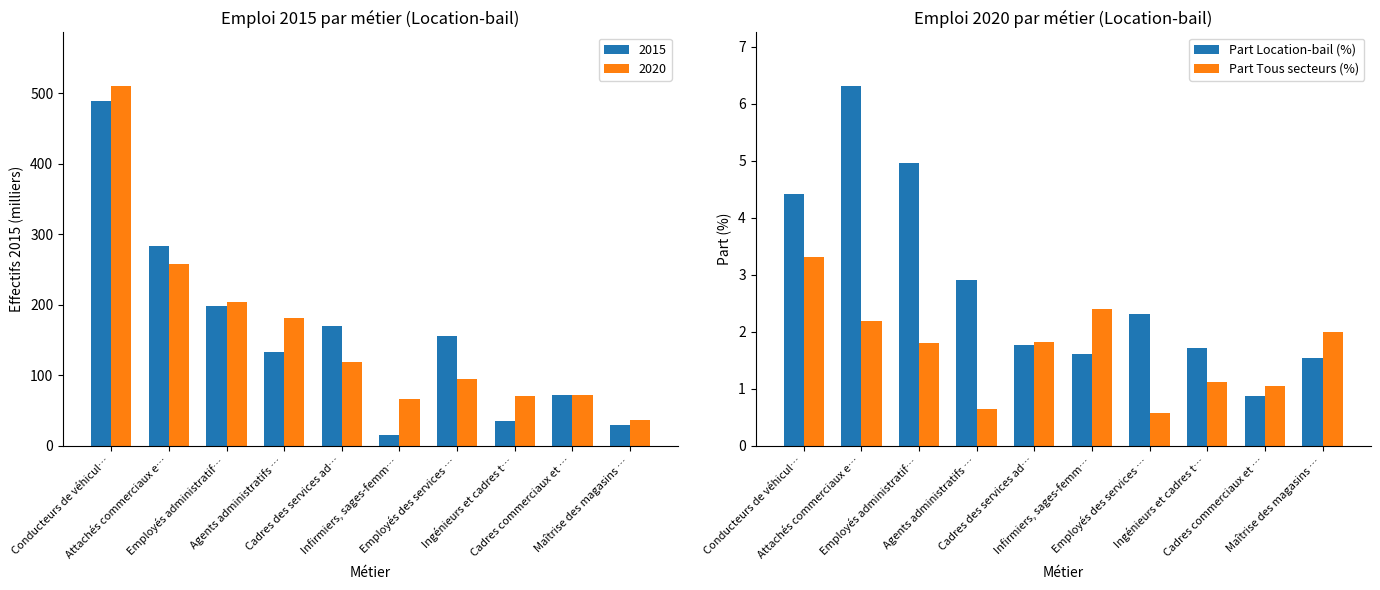

The Part Tous secteurs (%) series shows 0.8 at Employés des services …. True or false?

False